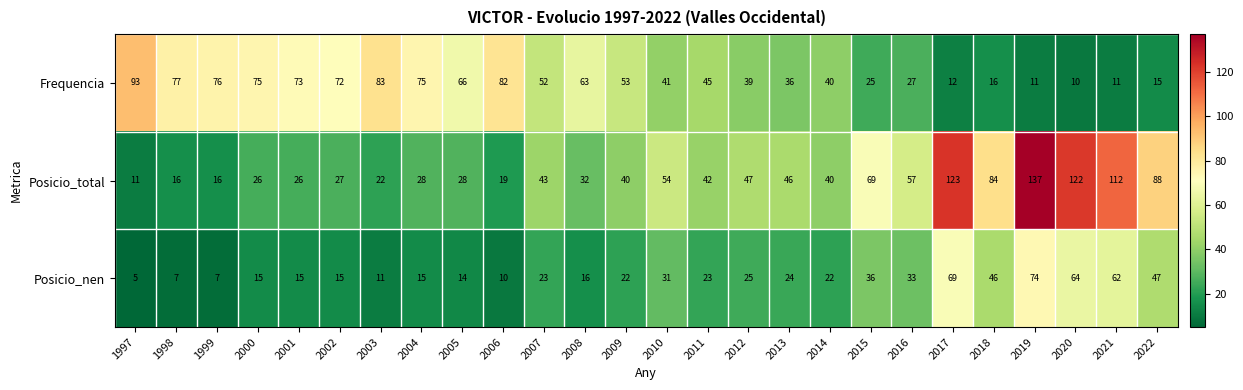

What is the greatest value displayed?

137